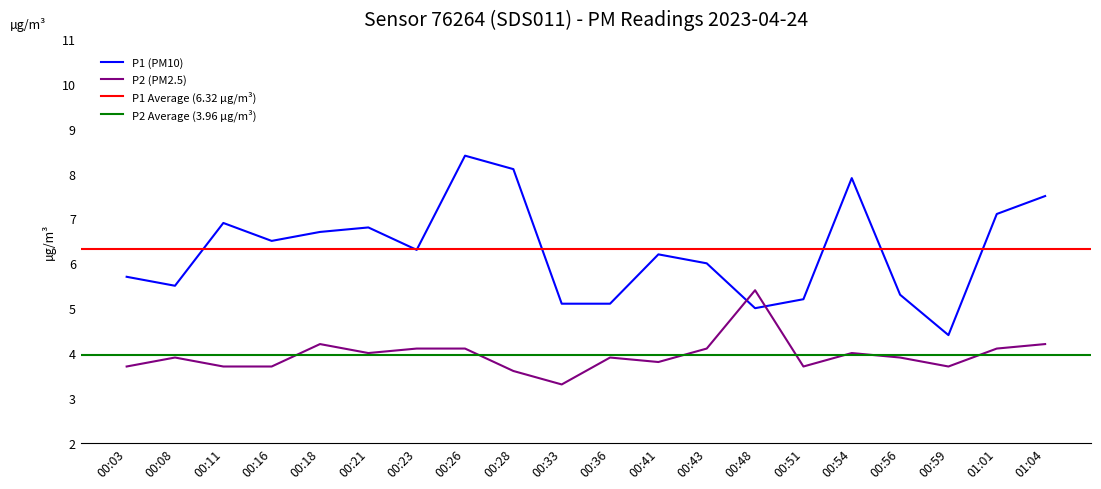

Reading left to right, transcribe all the data shown in this chart.

P1: 00:03=5.7	00:08=5.5	00:11=6.9	00:16=6.5	00:18=6.7	00:21=6.8	00:23=6.3	00:26=8.4	00:28=8.1	00:33=5.1	00:36=5.1	00:41=6.2	00:43=6.0	00:48=5.0	00:51=5.2	00:54=7.9	00:56=5.3	00:59=4.4	01:01=7.1	01:04=7.5
P2: 00:03=3.7	00:08=3.9	00:11=3.7	00:16=3.7	00:18=4.2	00:21=4.0	00:23=4.1	00:26=4.1	00:28=3.6	00:33=3.3	00:36=3.9	00:41=3.8	00:43=4.1	00:48=5.4	00:51=3.7	00:54=4.0	00:56=3.9	00:59=3.7	01:01=4.1	01:04=4.2